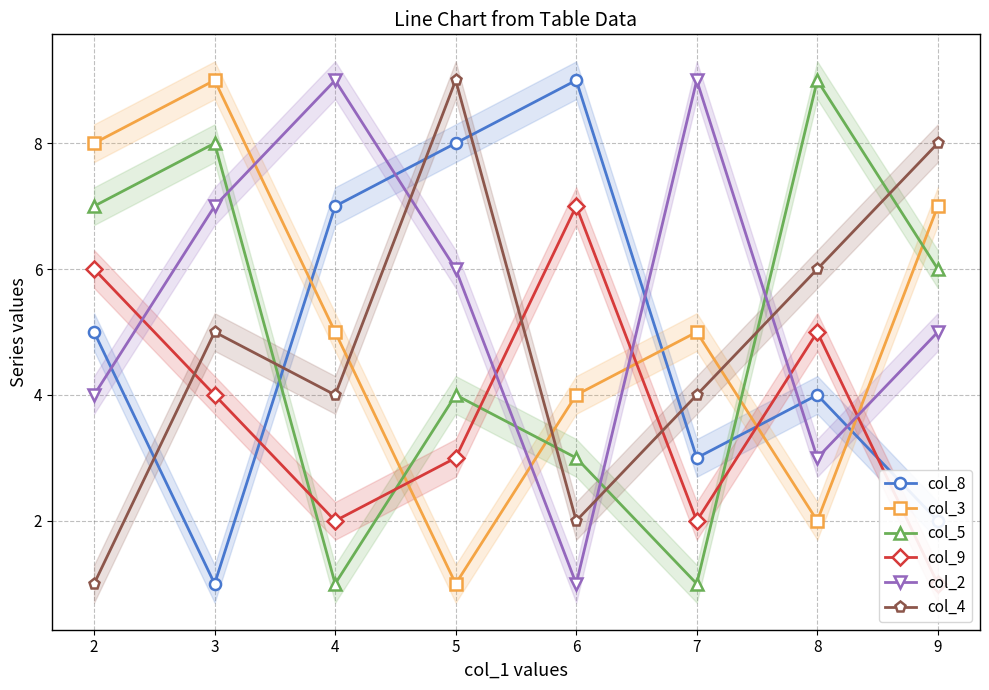

What value does the col_5 series have at 6?

3